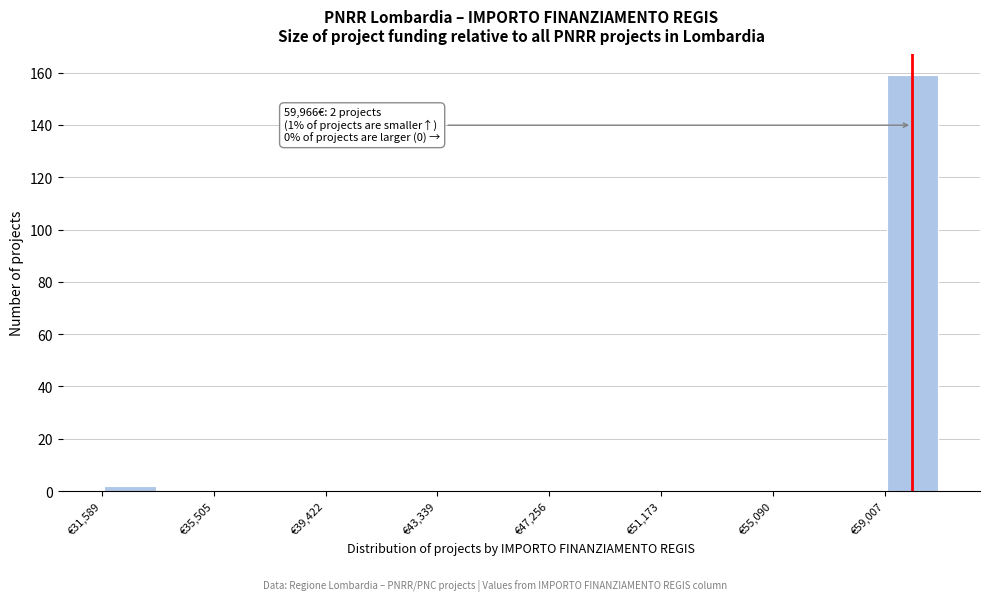

Read against the x-axis, roughly where is the centre of the tallest bar?

60000